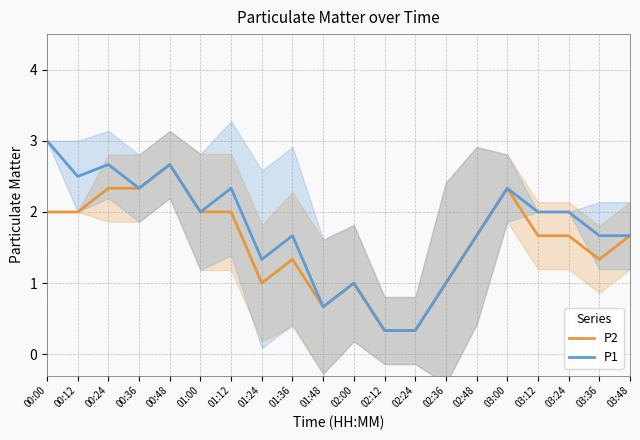

What are all the series names shown in the legend?

P2, P1